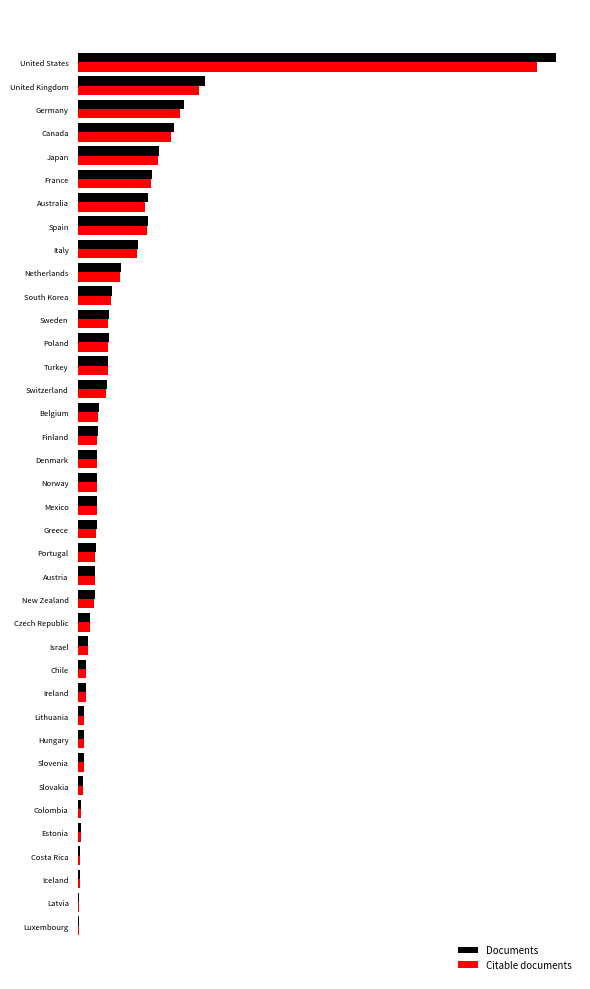

What are all the series names shown in the legend?

Documents, Citable documents